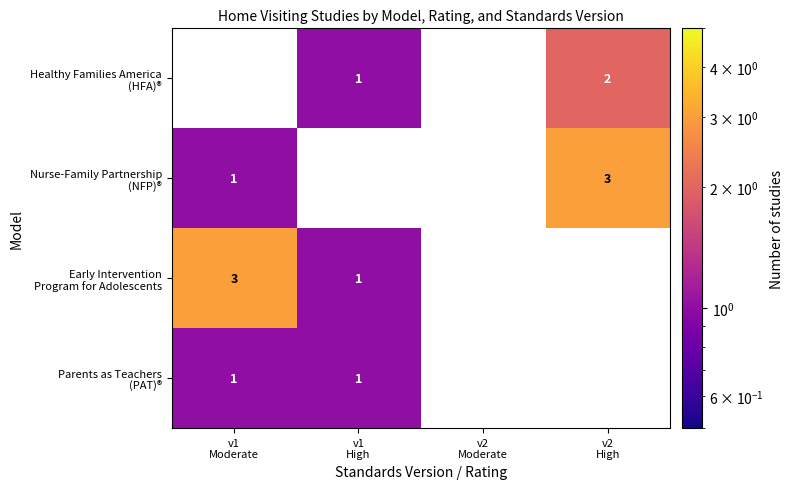

What is the minimum value for Parents as Teachers (PAT)®?

1.0